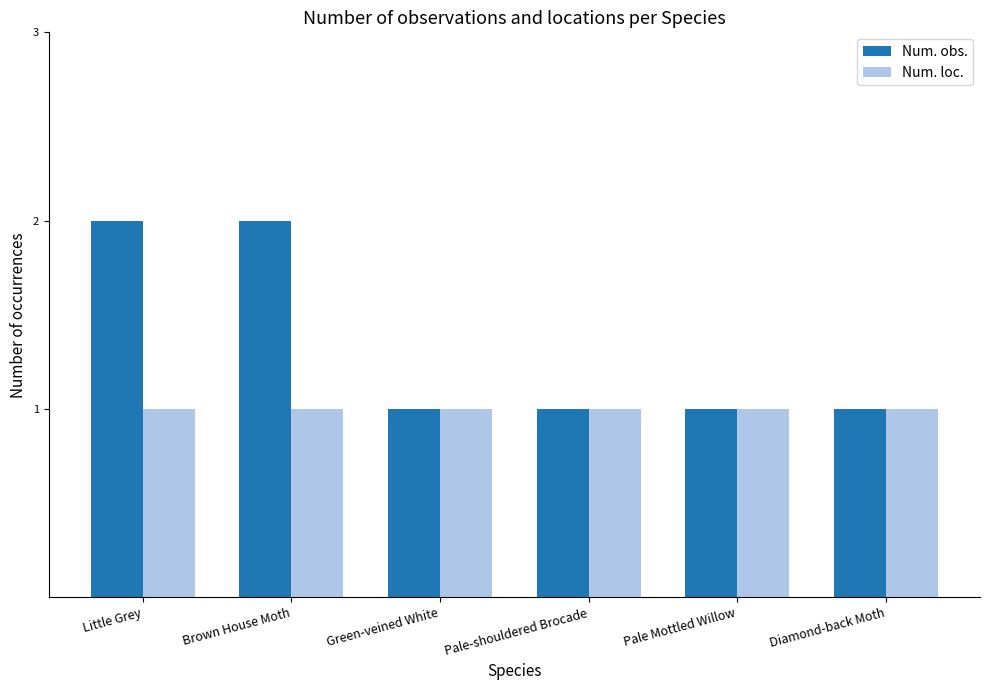

Are the bars horizontal?

No